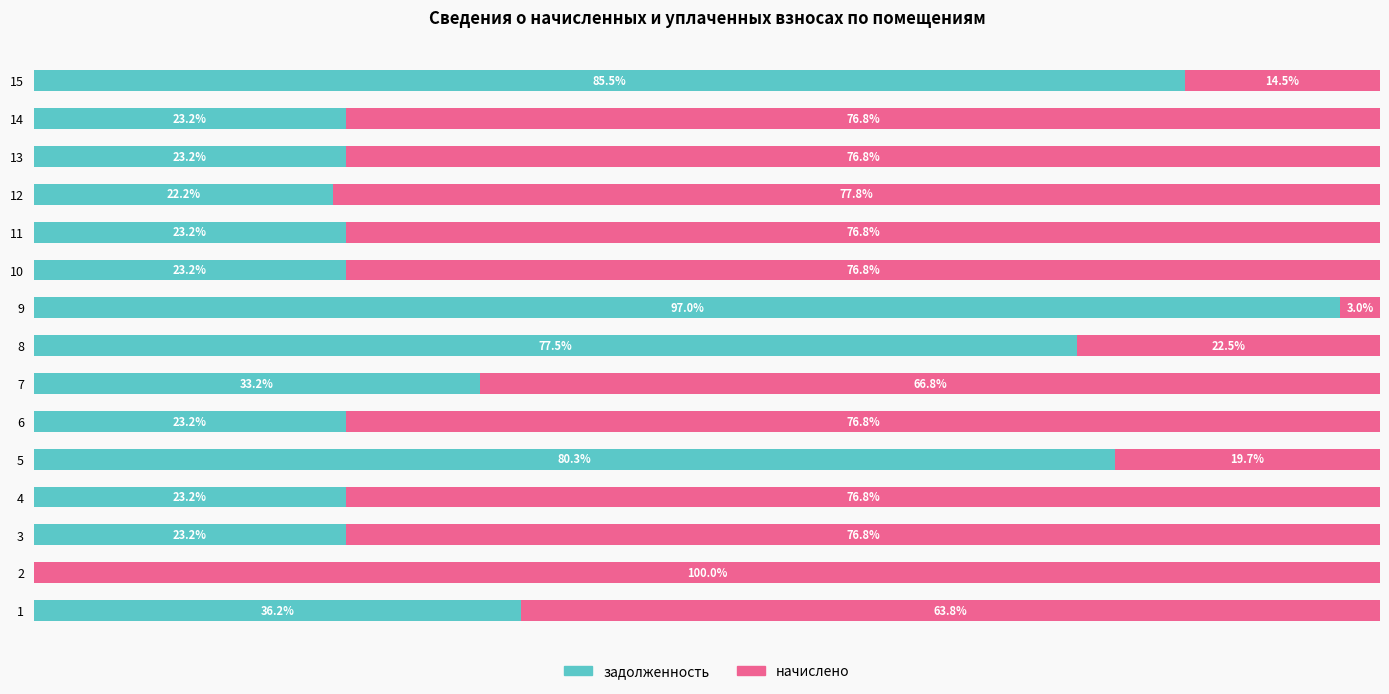

What are all the series names shown in the legend?

задолженность, начислено